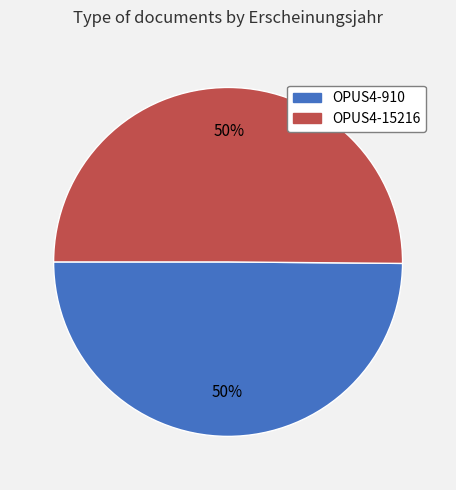

Combined, do OPUS4-910 and OPUS4-15216 account for over 50%?

Yes